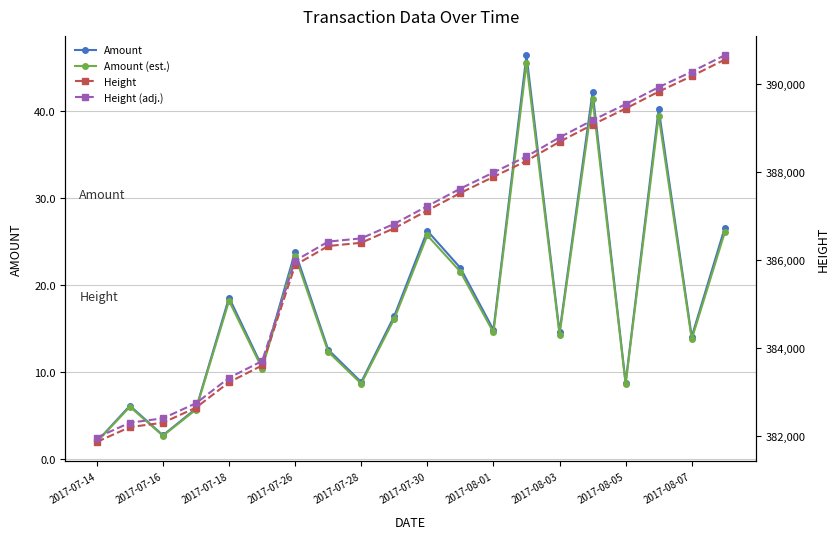

How many lines are shown in the chart?

4